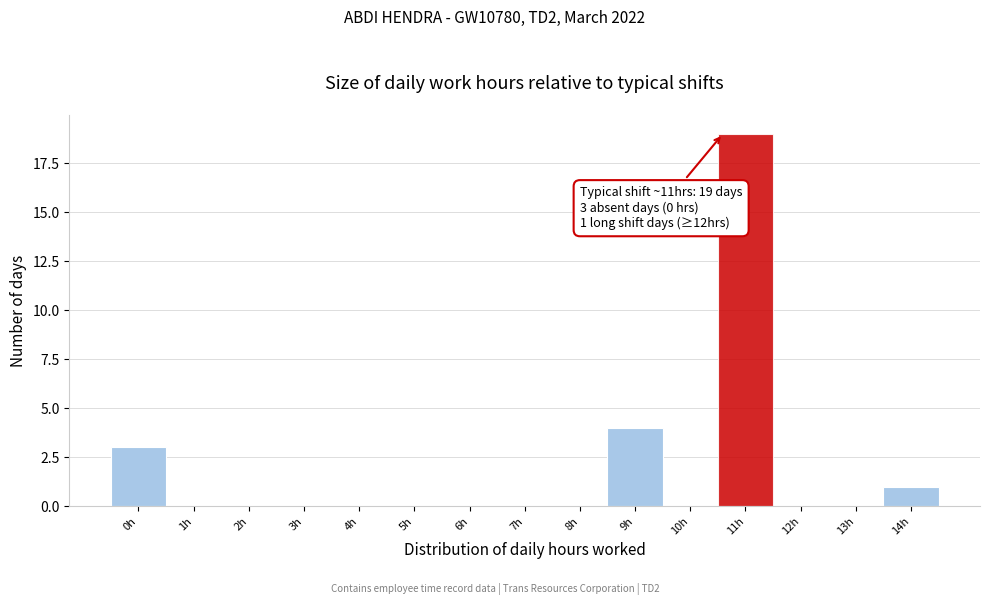

Reading left to right, list all the values displayed in this chart.

0h=3	1h=0	2h=0	3h=0	4h=0	5h=0	6h=0	7h=0	8h=0	9h=4	10h=0	11h=19	12h=0	13h=0	14h=1